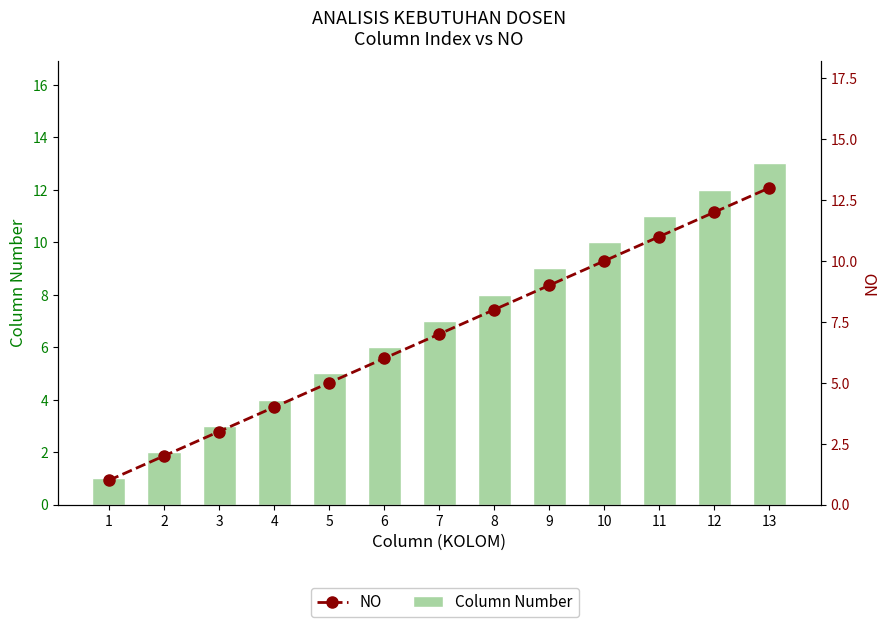

List the labels in order of NO value, largest first.

13, 12, 11, 10, 9, 8, 7, 6, 5, 4, 3, 2, 1